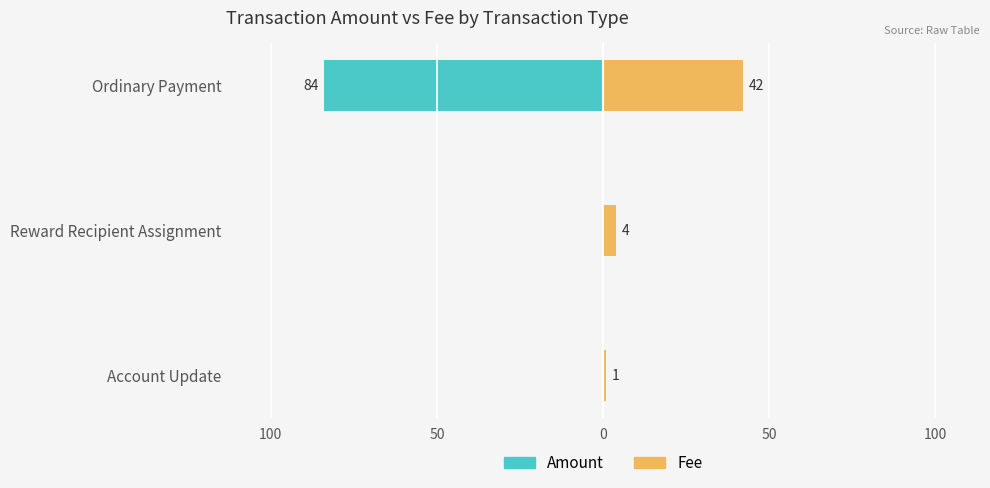

What is the minimum value shown in the chart?

-84